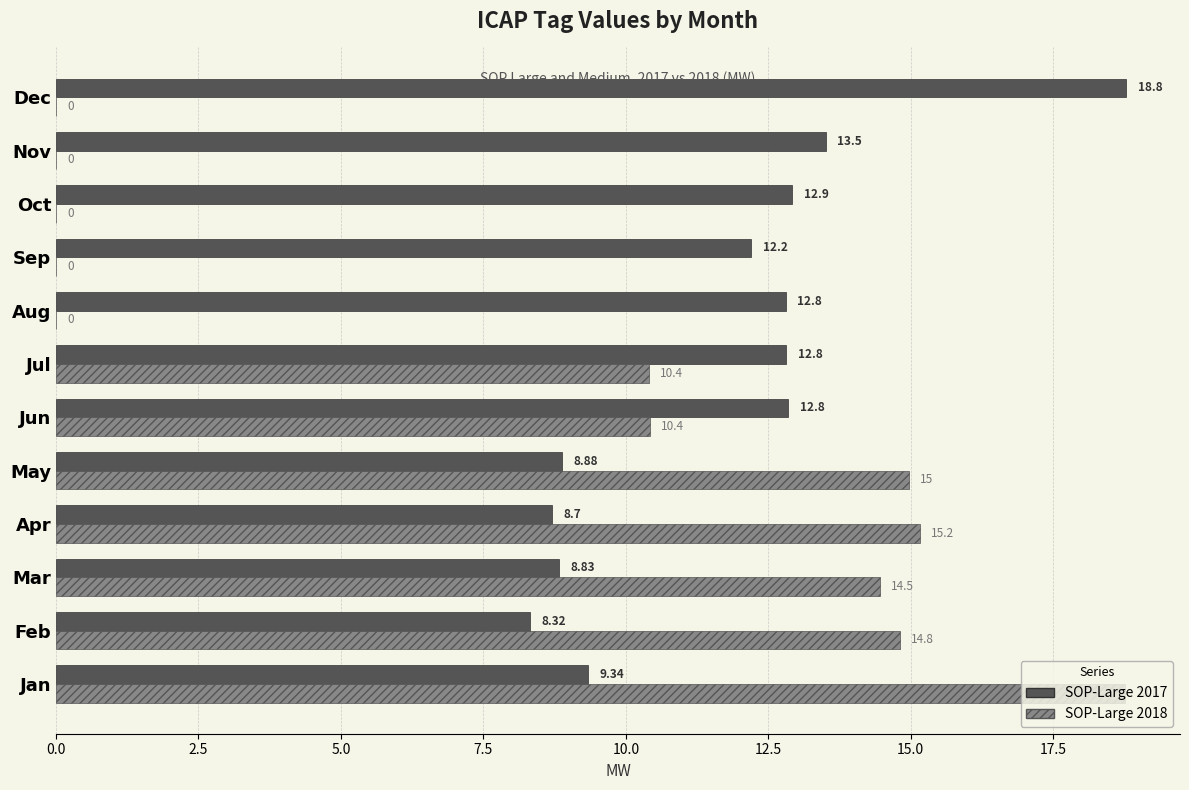

At which category does the chart reach its peak across all series?

Dec